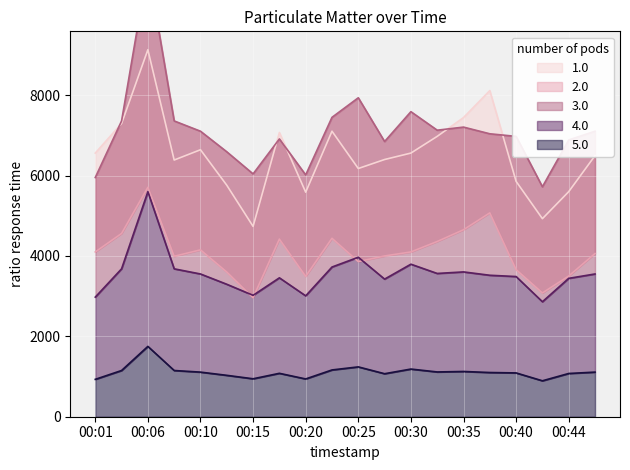

Which has a higher value, 00:47 or 00:15?

00:47